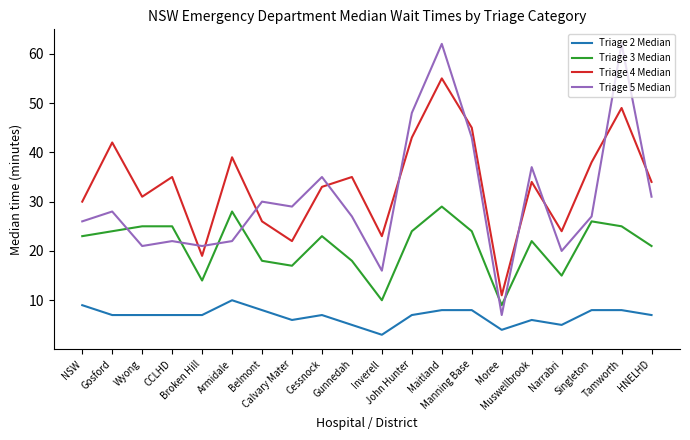

What is the difference between the maximum and minimum values in the Triage 4 Median series?

44